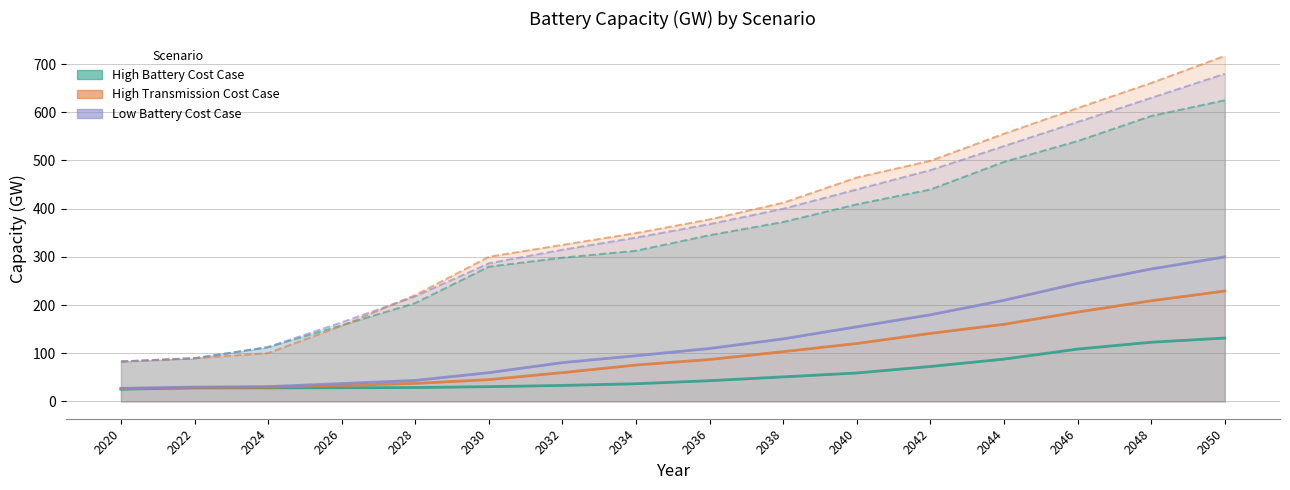

Rank the series at 2024 from lowest to highest value.

High Battery Cost Case, High Transmission Cost Case, Low Battery Cost Case